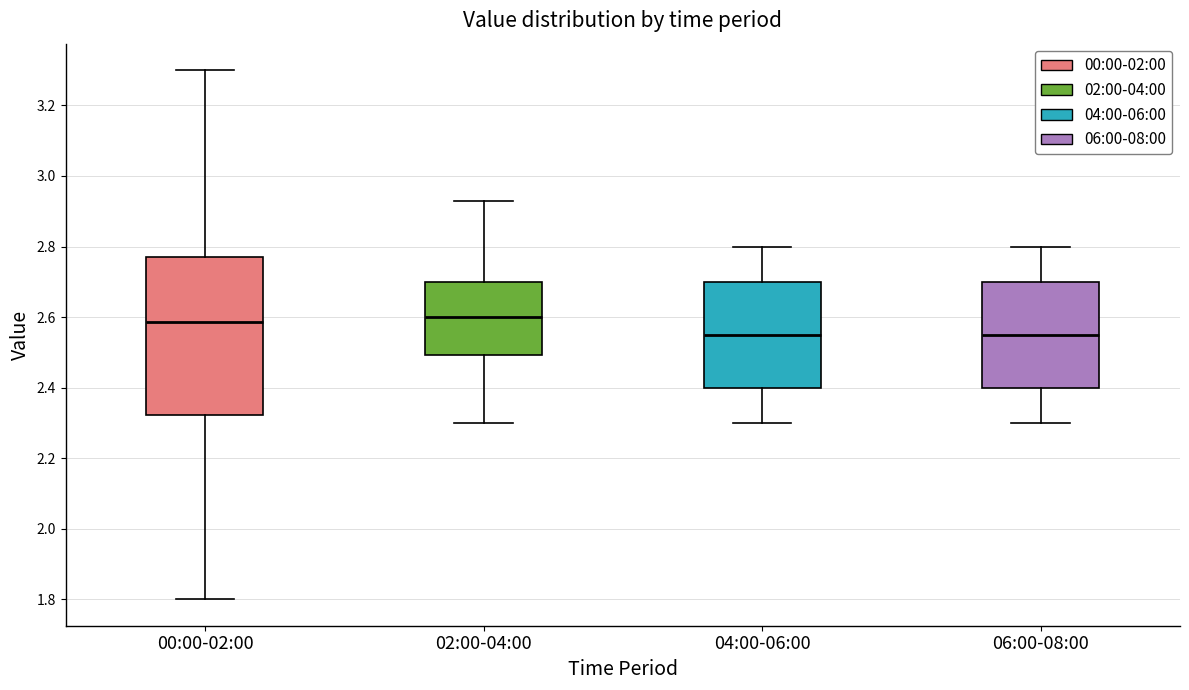

Reading left to right, read every box against the y-axis: the position of its median line, the range the box covers, and the ends of its whiskers. The values are not printed on the chart, so give them approximately, as read against the axis.

00:00-02:00: median 2.58, box 2.32 to 2.78, whiskers 1.80 to 3.30
02:00-04:00: median 2.60, box 2.50 to 2.70, whiskers 2.30 to 2.94
04:00-06:00: median 2.56, box 2.40 to 2.70, whiskers 2.30 to 2.80
06:00-08:00: median 2.56, box 2.40 to 2.70, whiskers 2.30 to 2.80